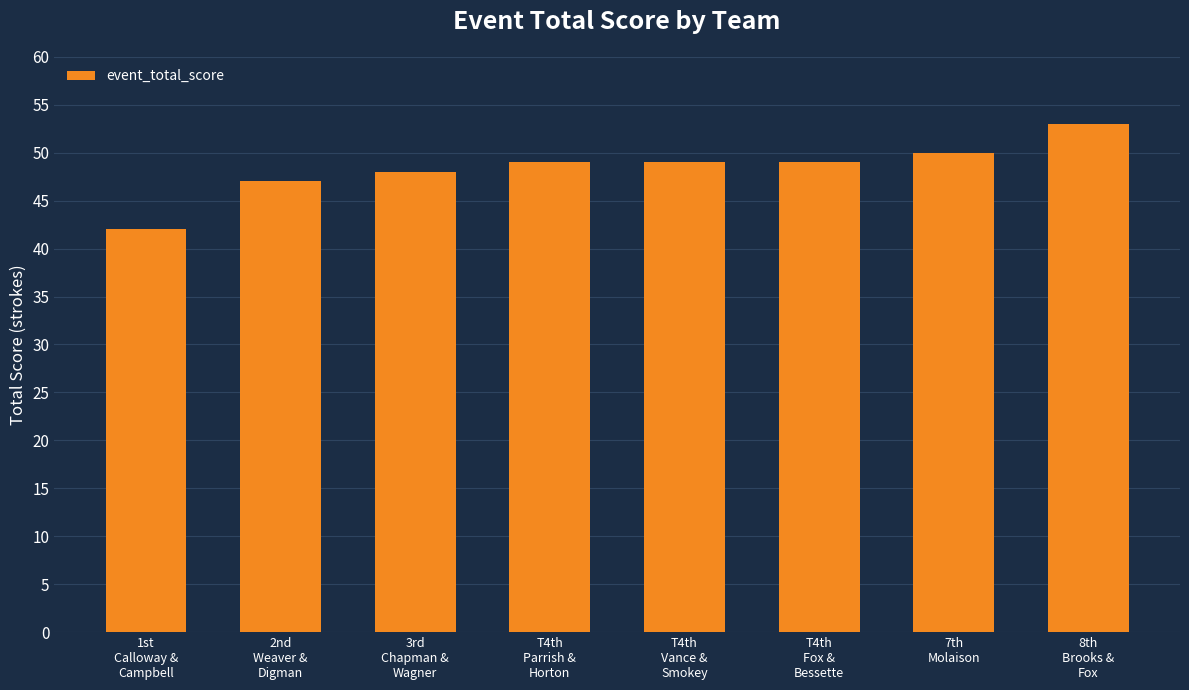

What is the difference between the maximum and minimum values?

11